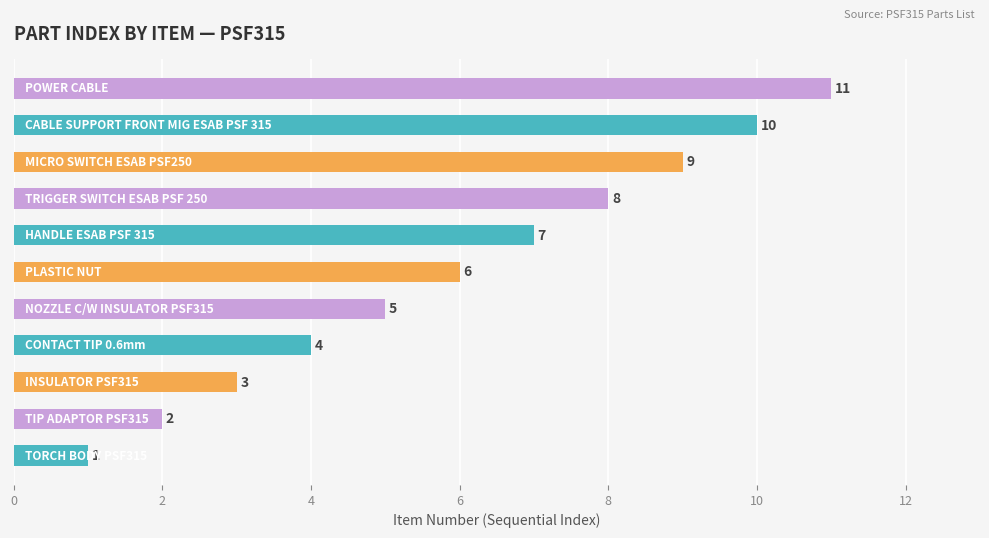

What is the difference between the maximum and second lowest values?

9